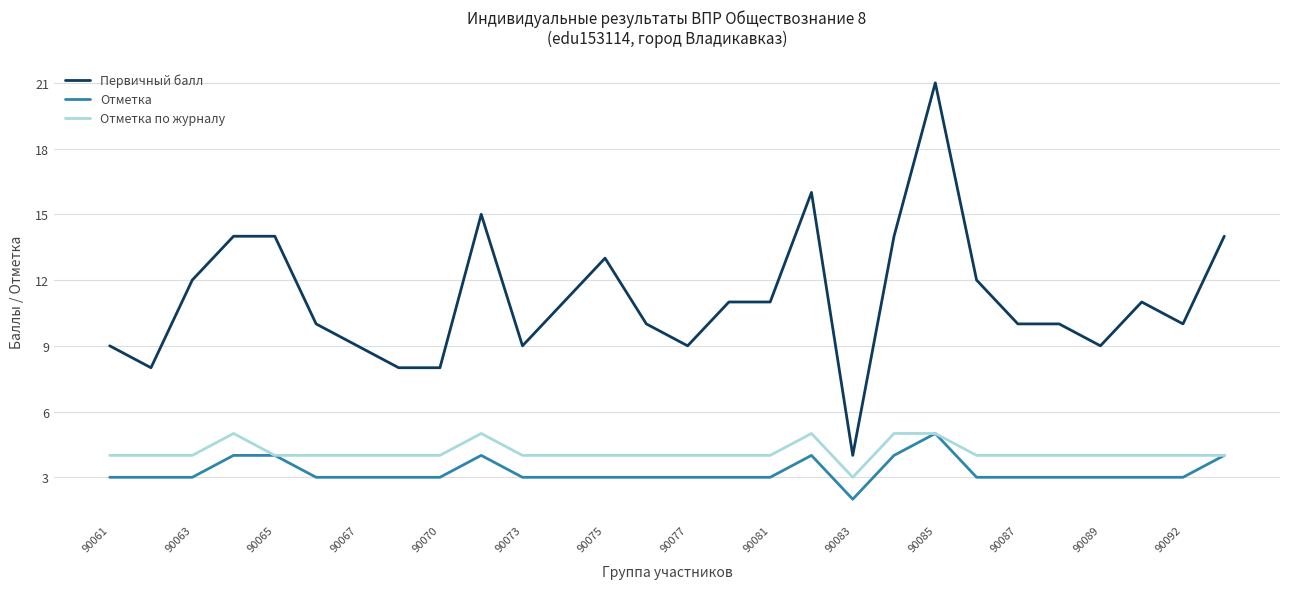

What is the minimum value for Первичный балл?

4